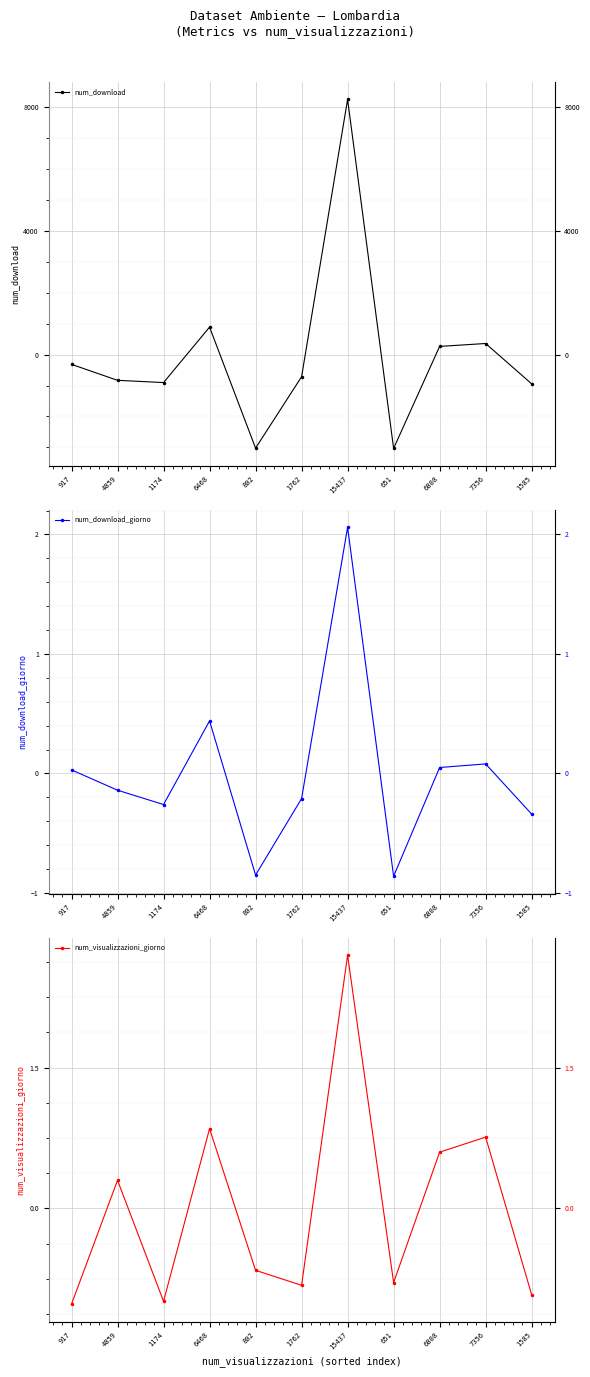

At how many categories does at least one series exceed 6174?

1